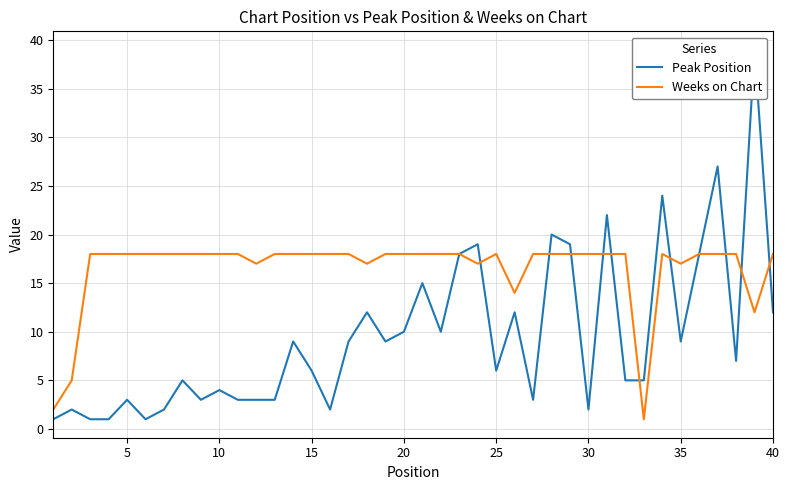

The Weeks on Chart series shows 18 at 30. True or false?

True